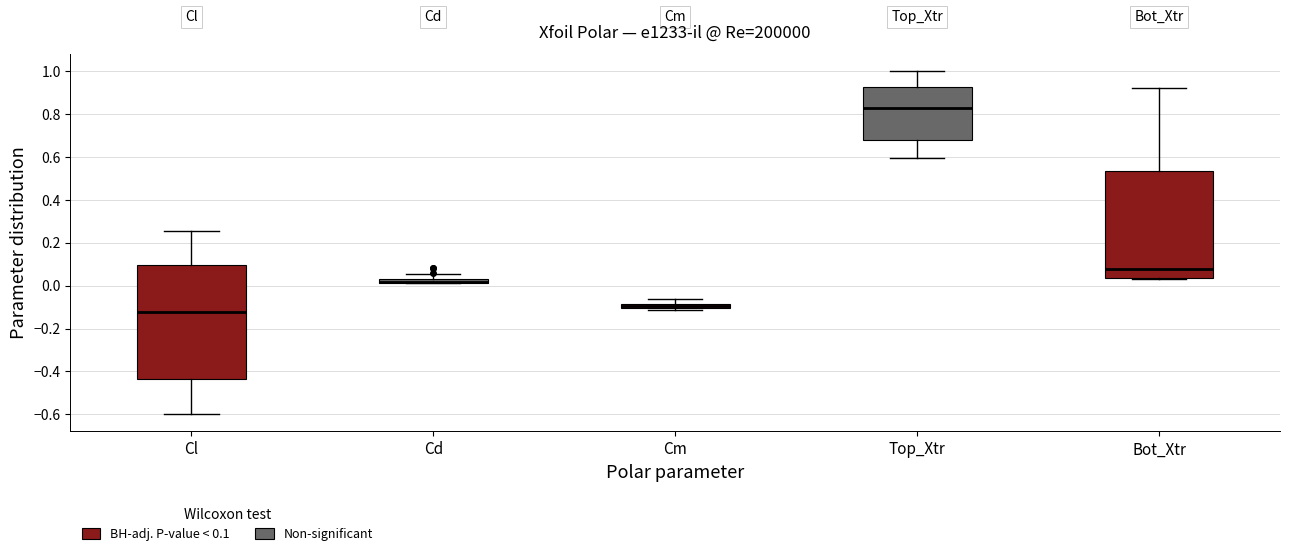

Which box is the tallest, from its lower edge to its upper edge?

Cl